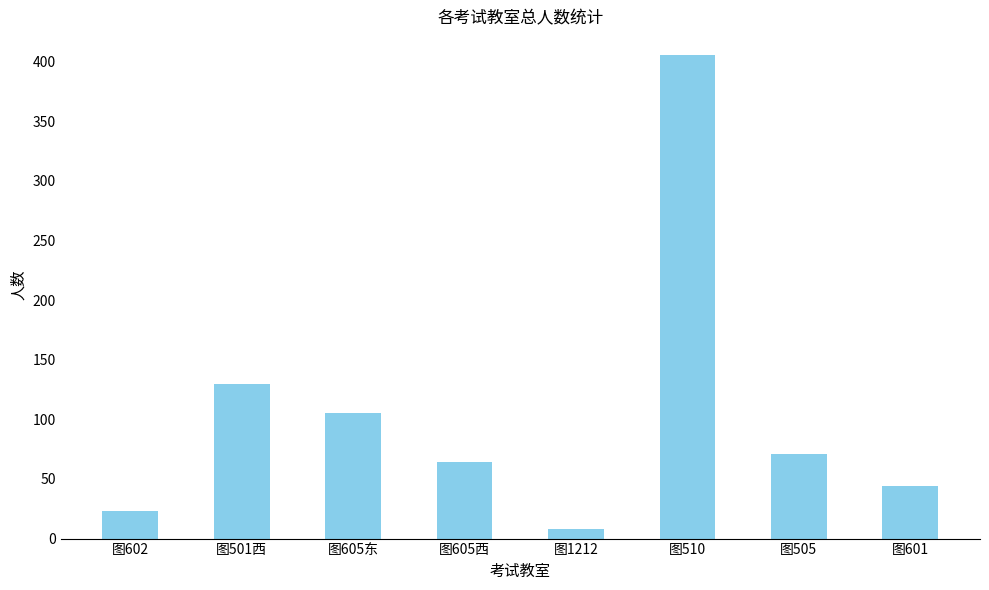

What is the value of the 7th bar from the left?

71